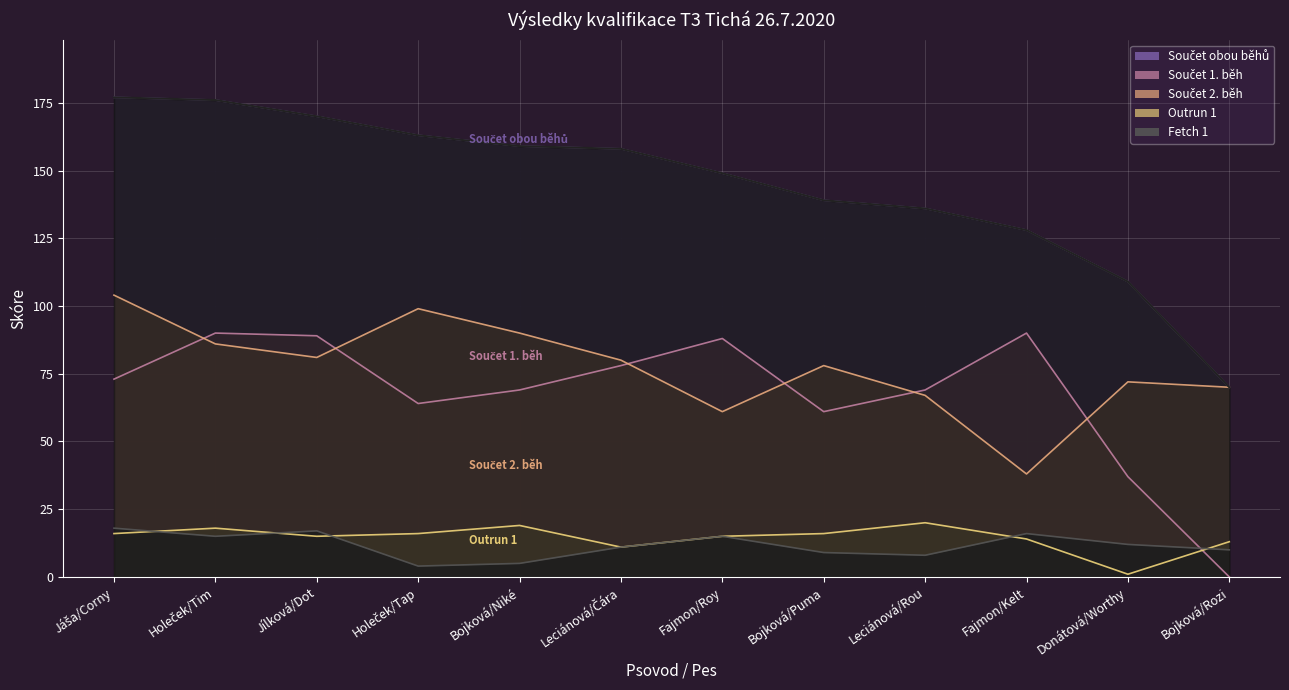

What is the total value across all series at Bojková/Puma?

303